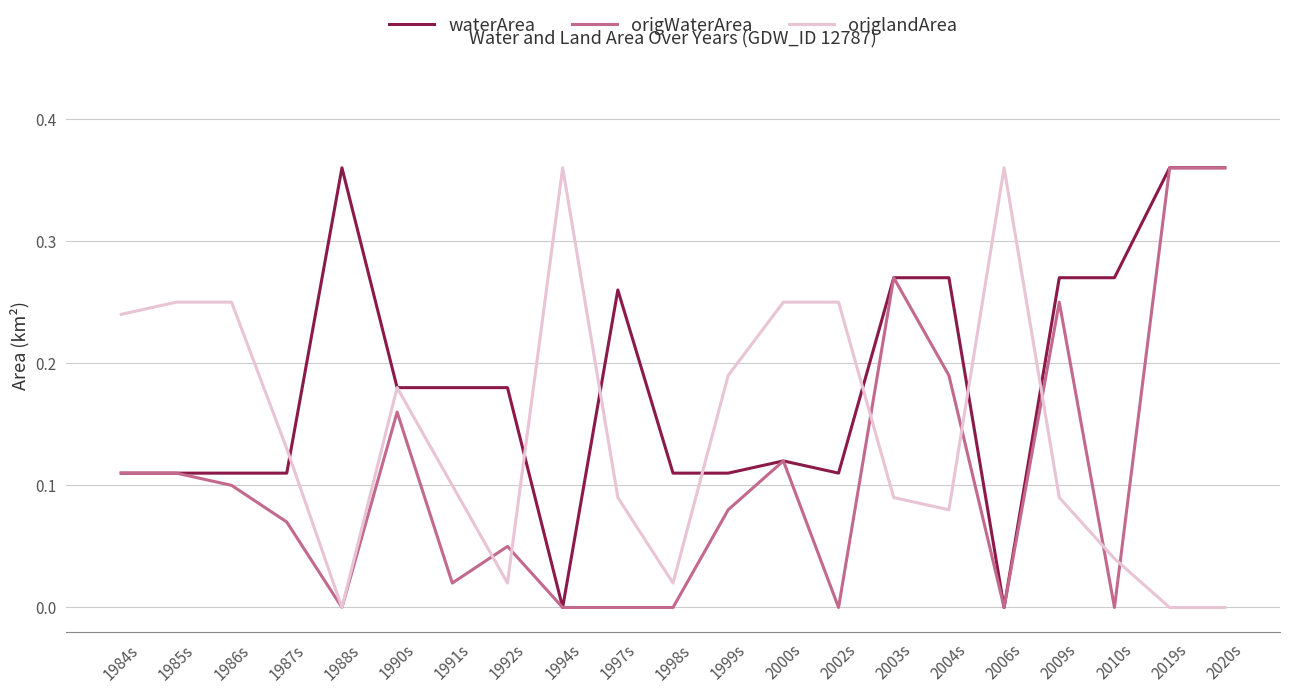

The origWaterArea series shows 0.1 at 1986s. True or false?

True